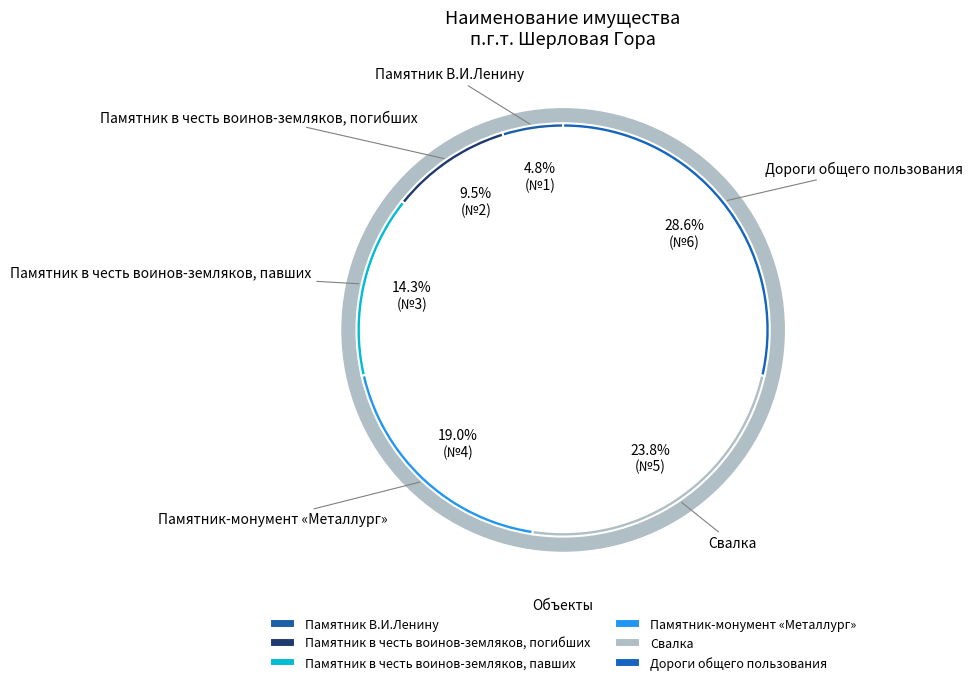

The Дороги общего пользования slice represents 29% of the pie. True or false?

True